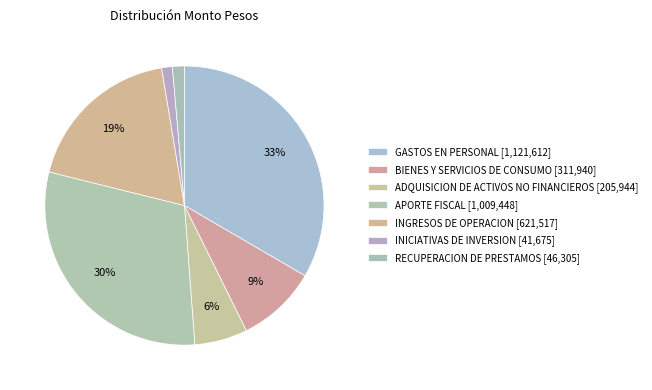

To the nearest percent, what percentage of the pie is RECUPERACION DE PRESTAMOS?

1%